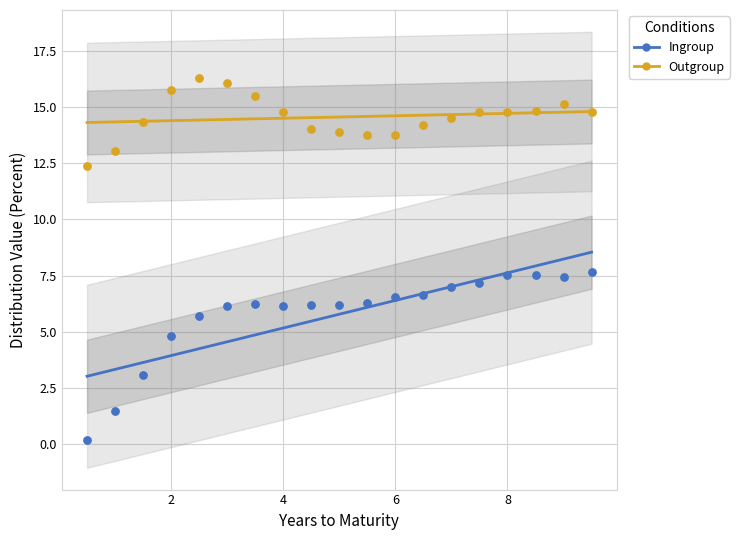

What is the X range (max minus min) for the scatter plot?

9.0